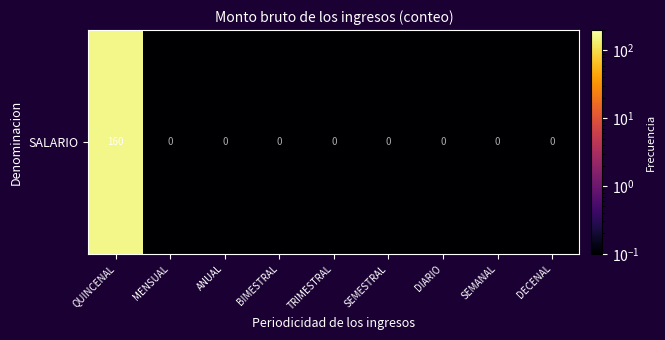

Reading left to right, list all the values displayed in this chart.

160.0	0.1	0.1	0.1	0.1	0.1	0.1	0.1	0.1